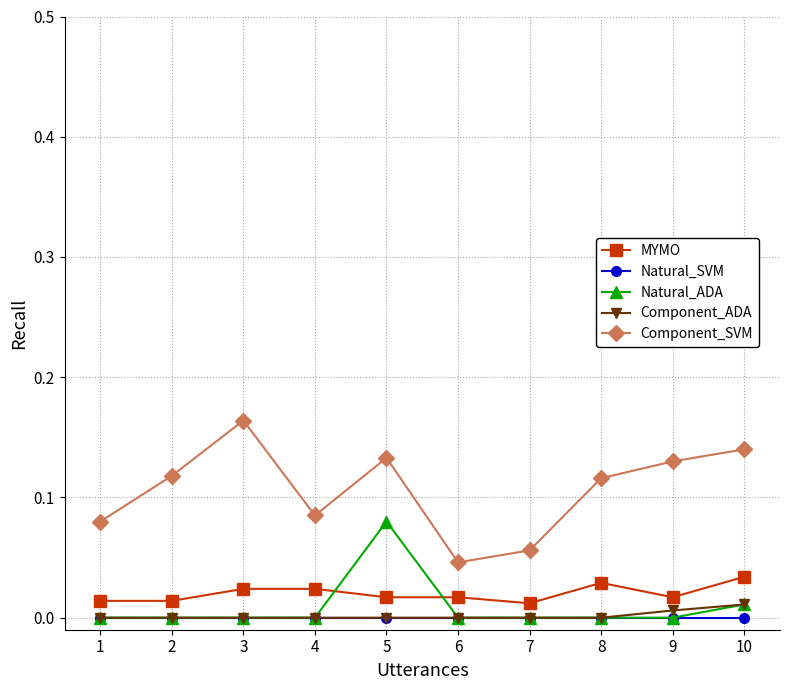

True or false: Natural_ADA and Component_SVM cross at least once.

False